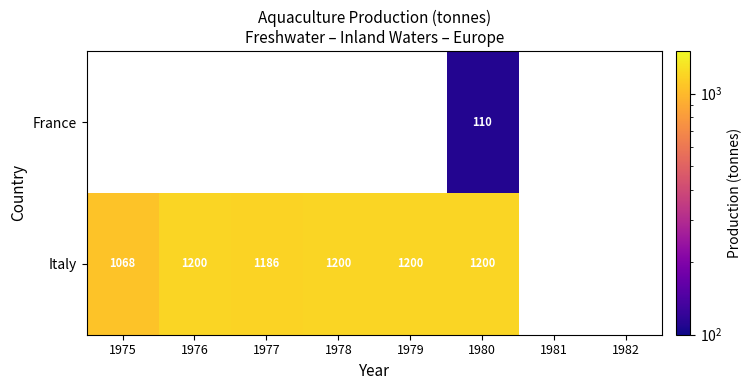

At which category is the sum across all series the highest?

1980